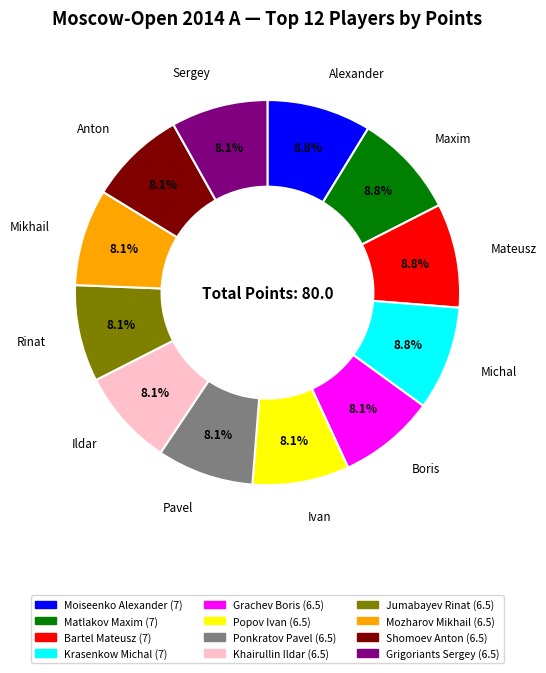

Is it true that Shomoev Anton is 8% of the pie?

True